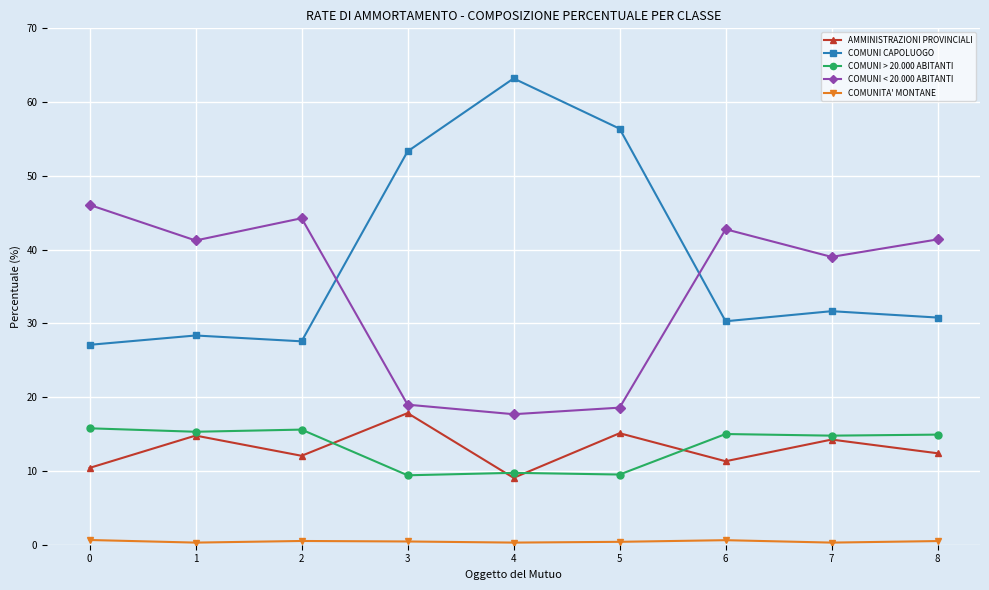

What is the difference between the second highest and second lowest values in the COMUNI < 20.000 ABITANTI series?

25.7